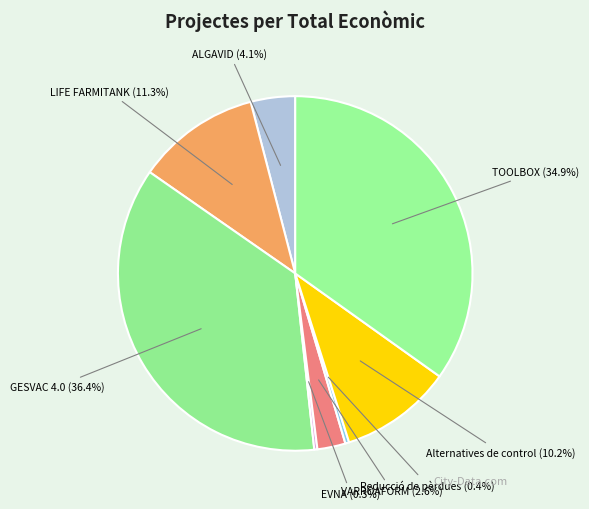

Between ALGAVID and TOOLBOX, which is larger?

TOOLBOX